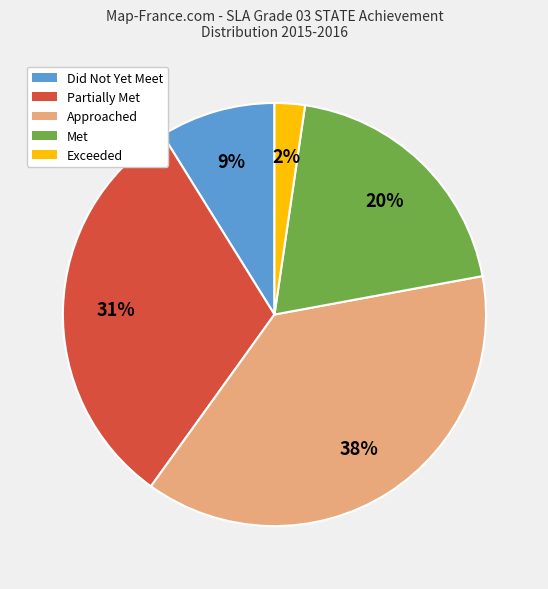

Which slice is the largest?

Approached